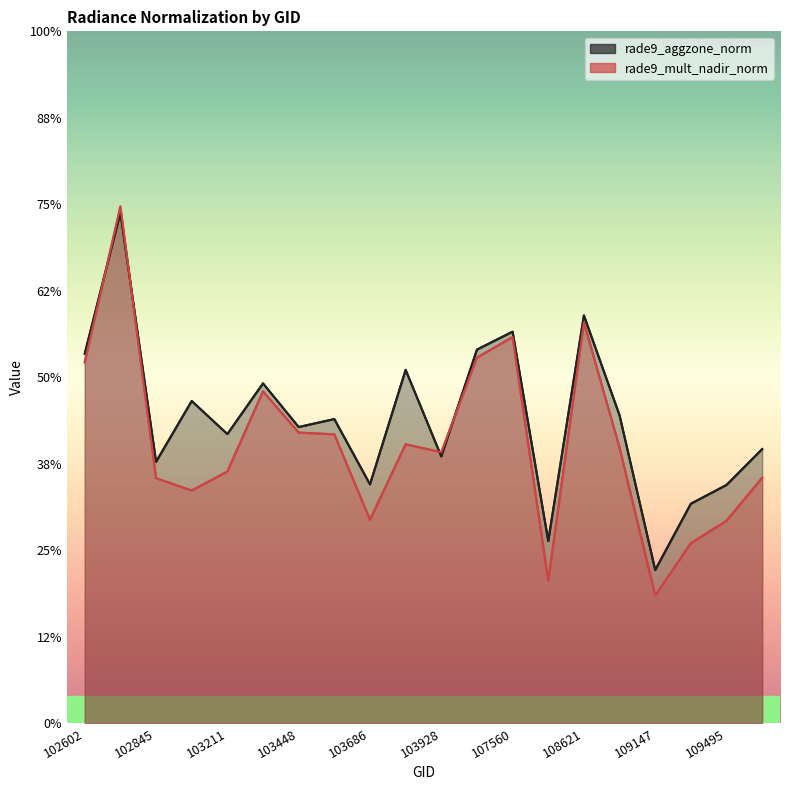

How many interior local peaks does the rade9_mult_nadir_norm series have?

5